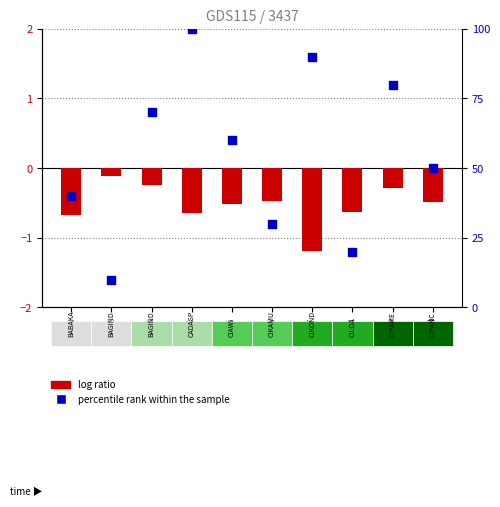

Which series contains the highest Y value?

percentile rank within the sample